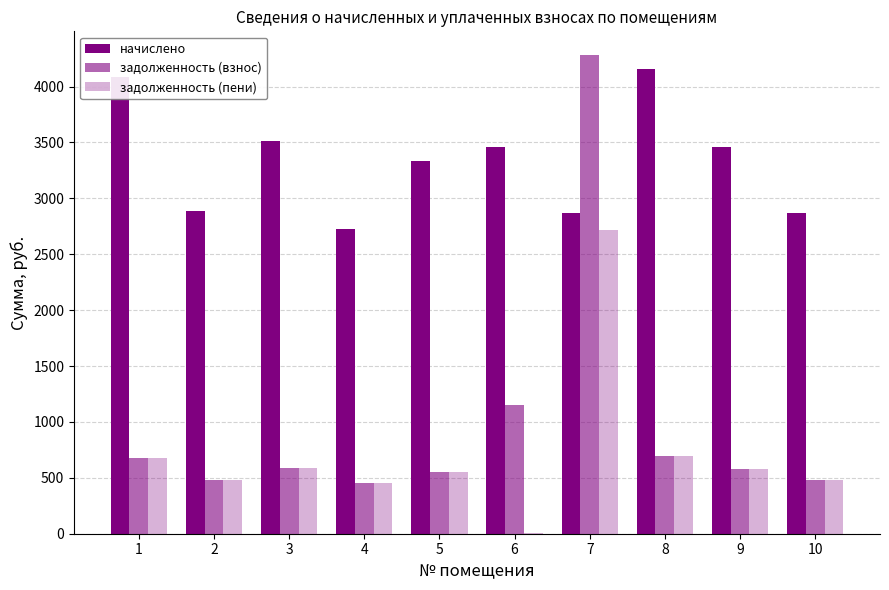

Which category has the highest value across all series?

7